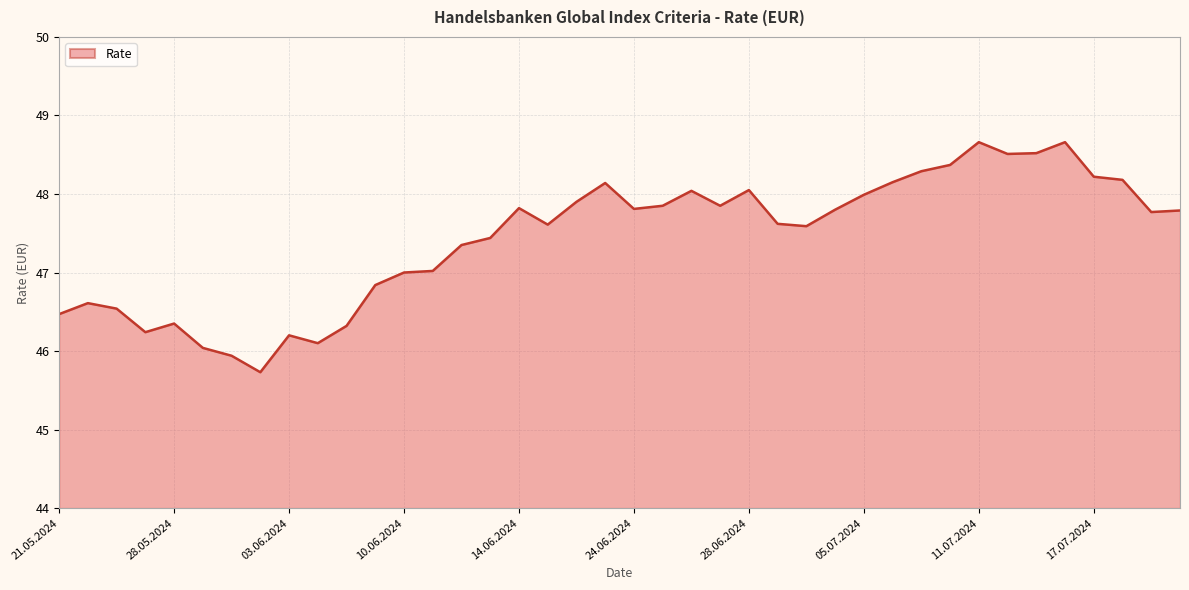

What is the smallest value displayed?

45.7